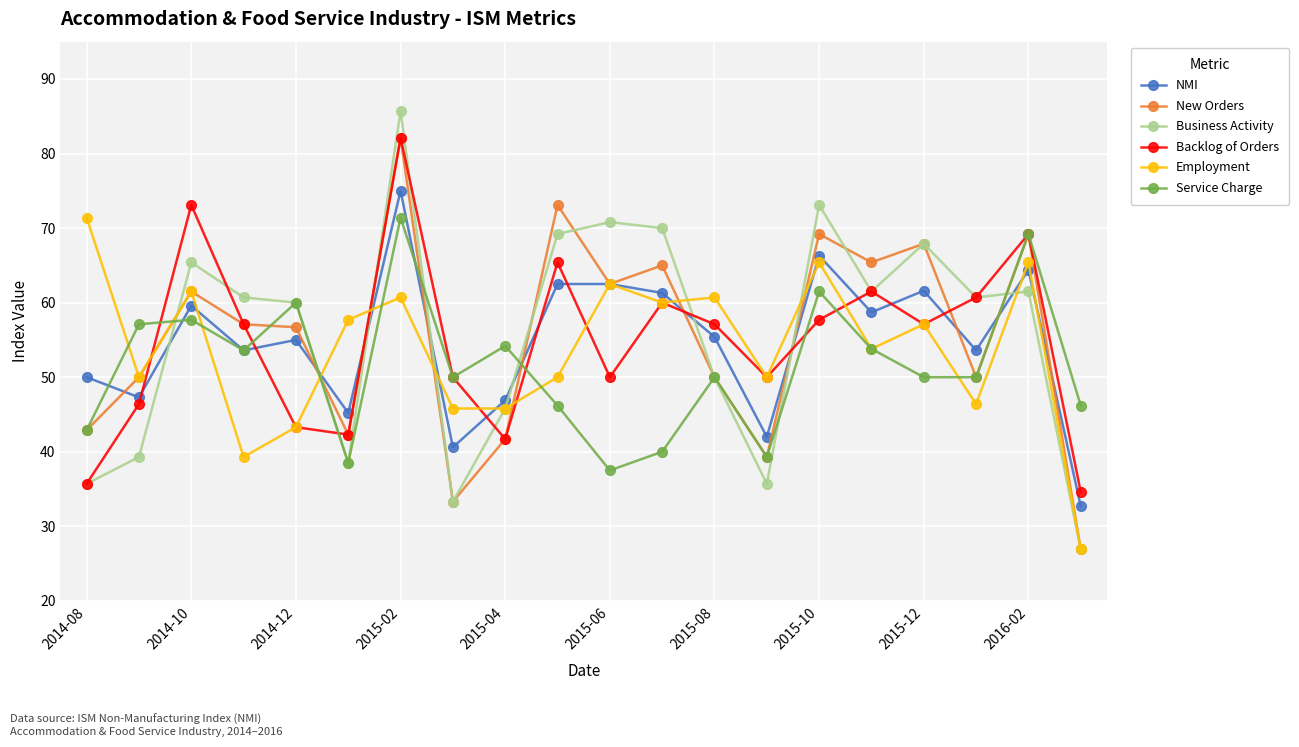

True or false: Service Charge has more than 0 interior local peaks.

True